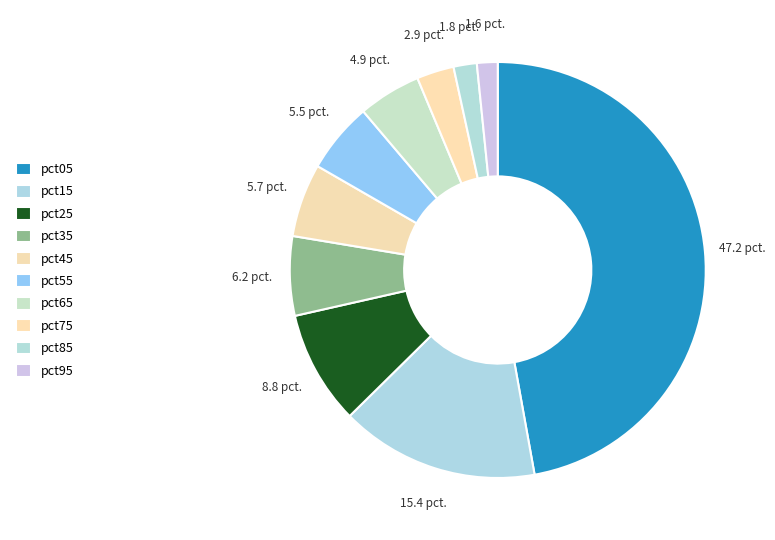

Does pct25 account for over 50% of the chart?

No